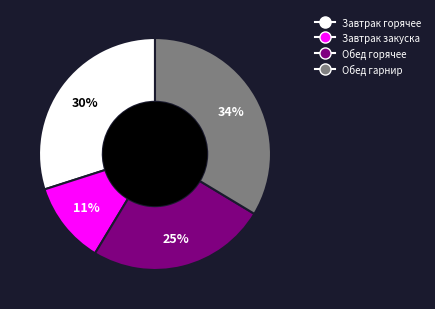

To the nearest percent, what is the combined percentage of Обед горячее and Обед гарнир?

59%